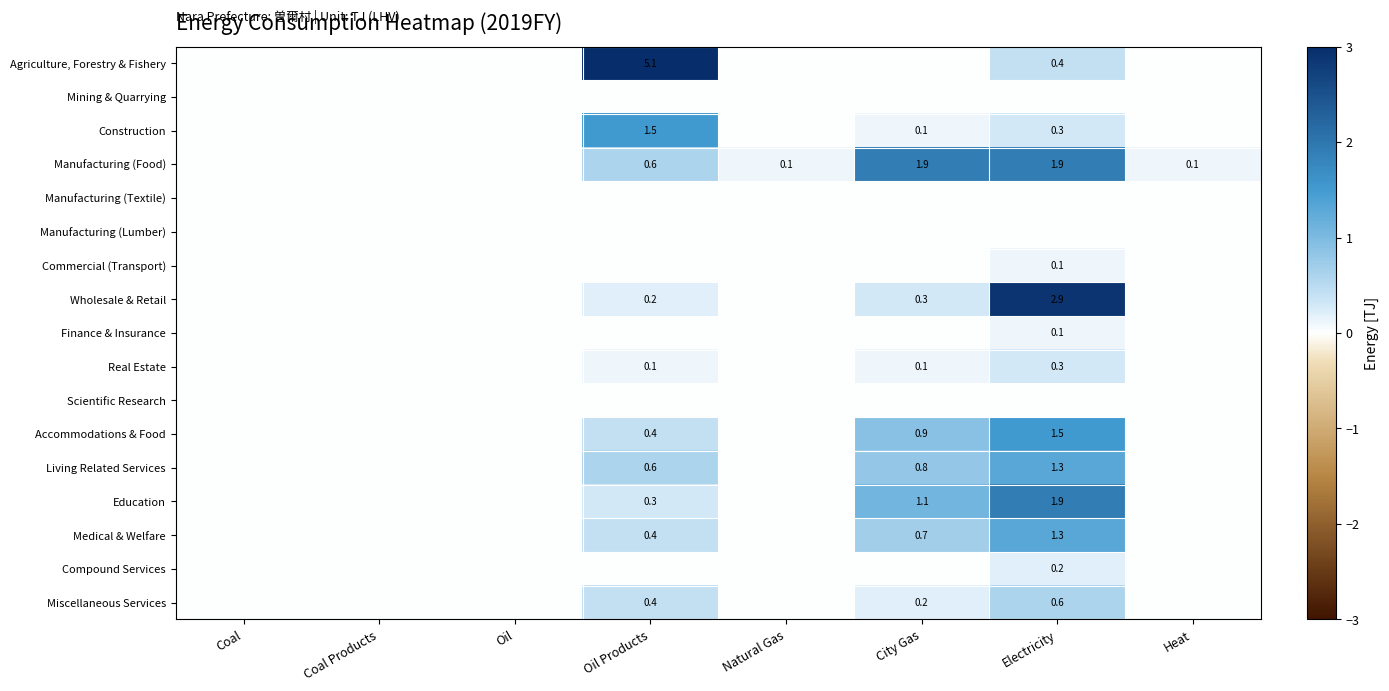

The Living Related Services series shows 1.3 at Electricity. True or false?

True